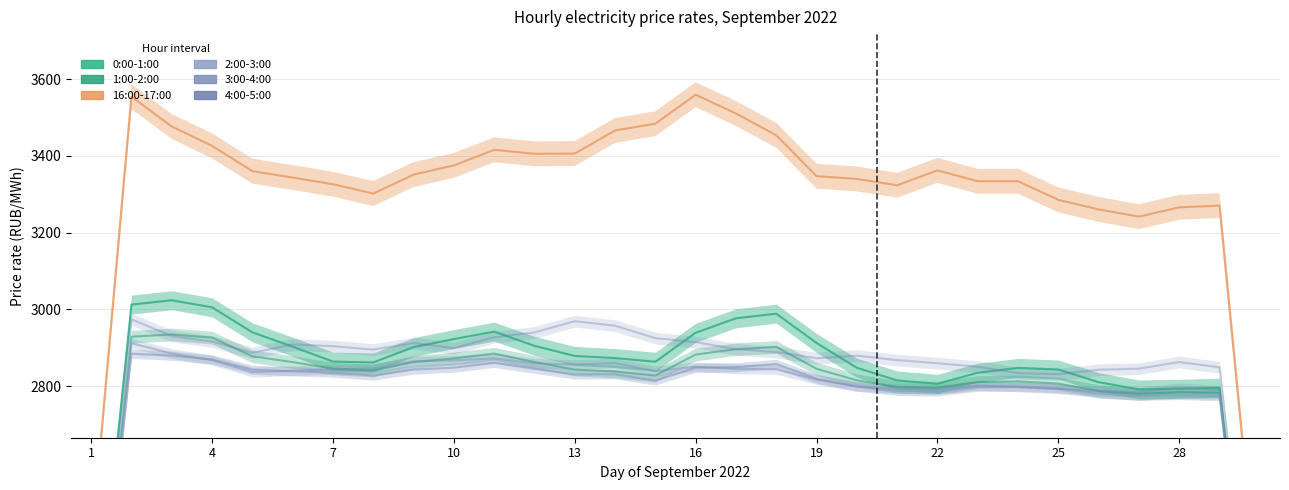

True or false: 16:00-17:00 and 0:00-1:00 cross at least once.

False